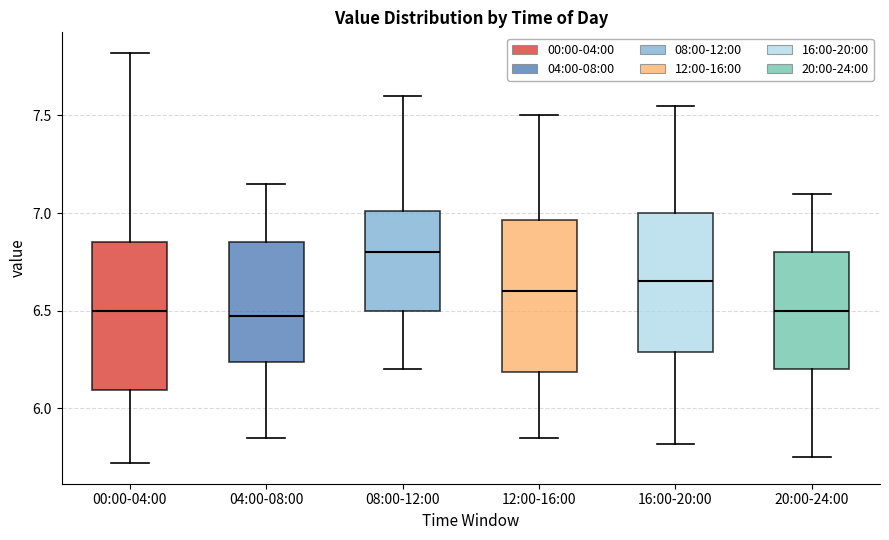

Where is the upper edge of the box for 20:00-24:00 on the y-axis? The values are not printed on the chart, so give them approximately, as read against the axis.

6.80